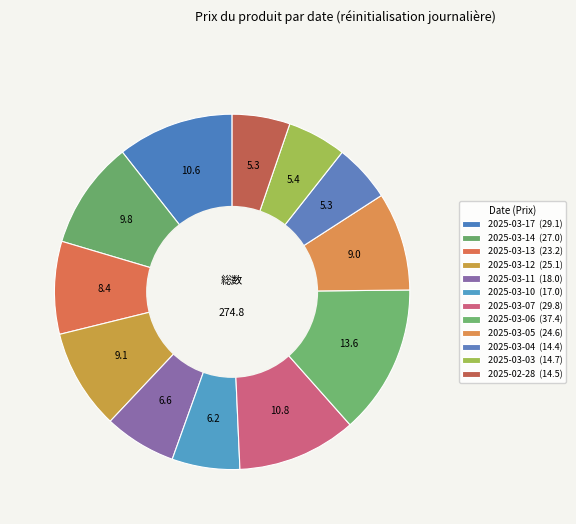

Which category has the smallest portion of the pie?

2025-03-04